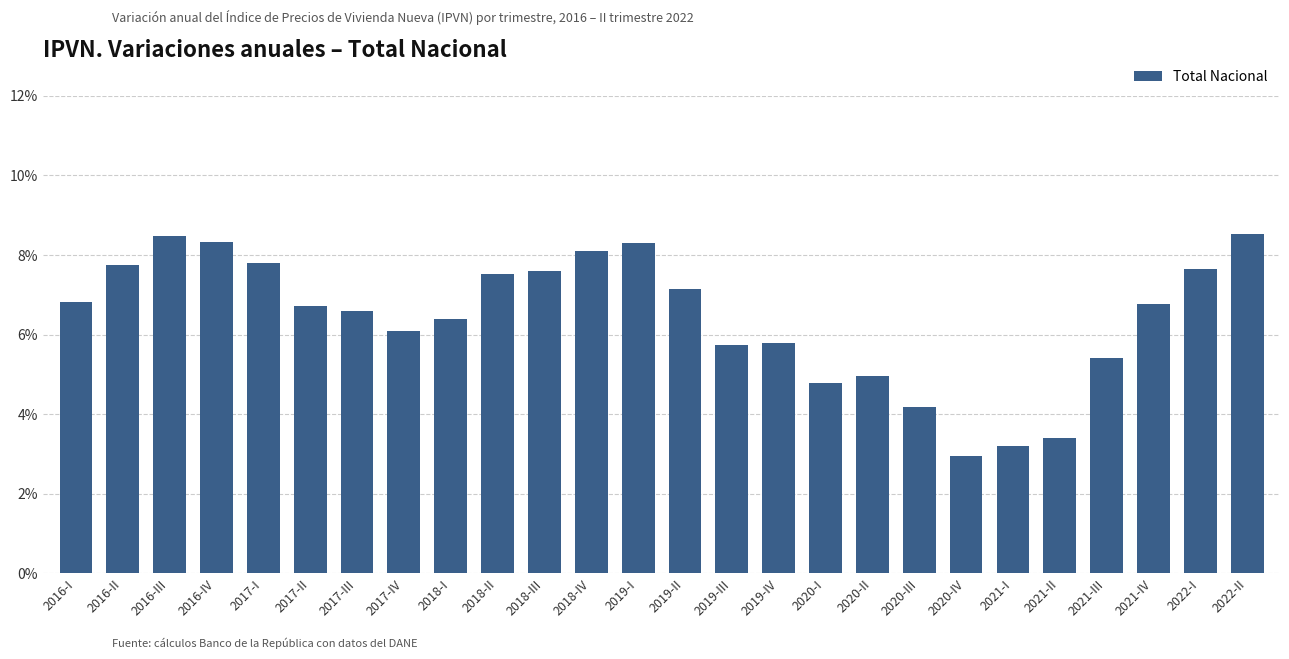

Is it true that the value at 2020-IV is 2.1?

False